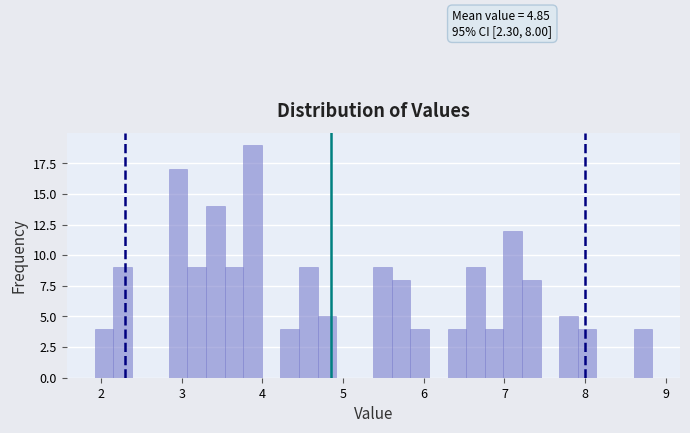

Around what value on the x-axis is the tallest bar? Give the approximate position of its centre, as read against the axis.

3.9